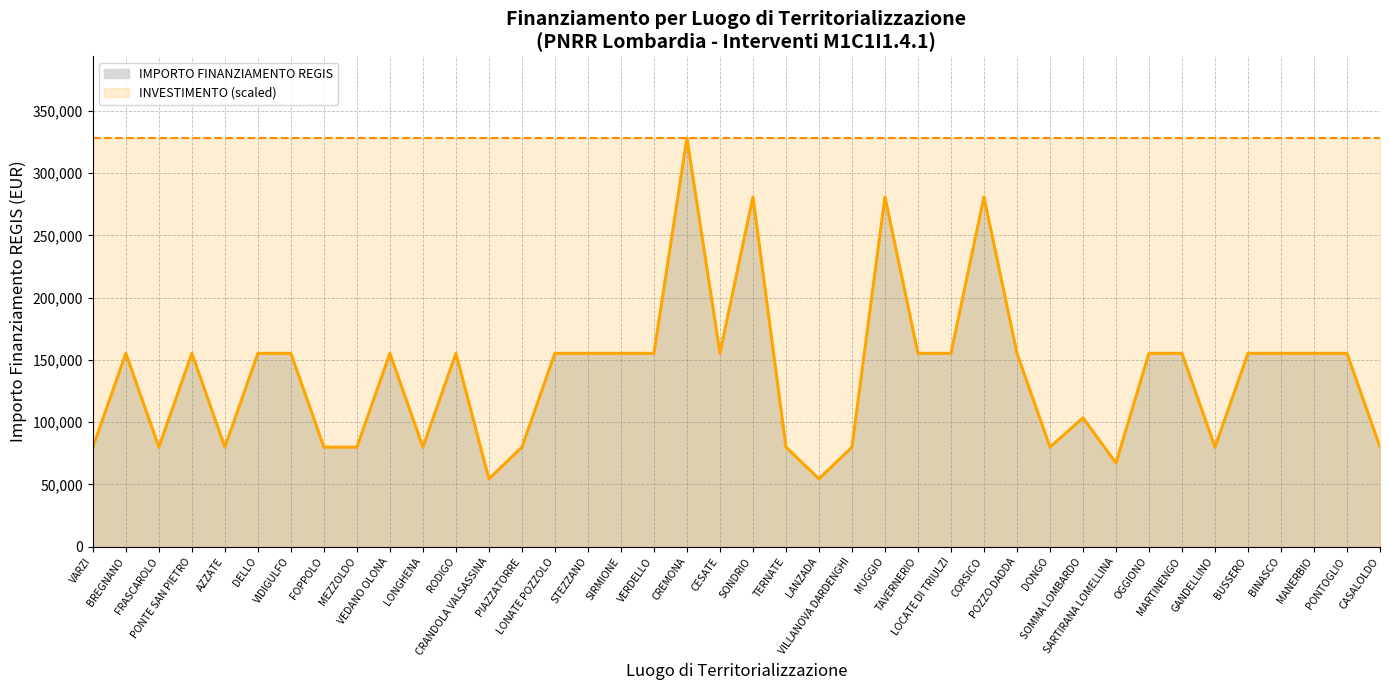

The value at LONGHENA is 131478. True or false?

False